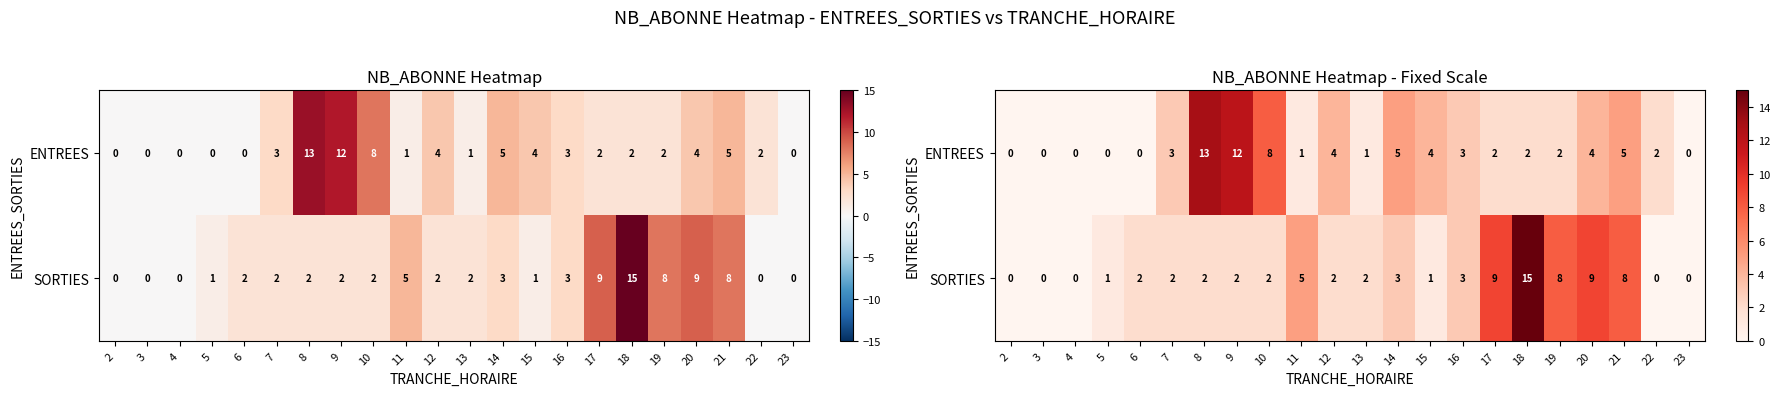

Rank the series by their average value, from lowest to highest.

ENTREES, SORTIES